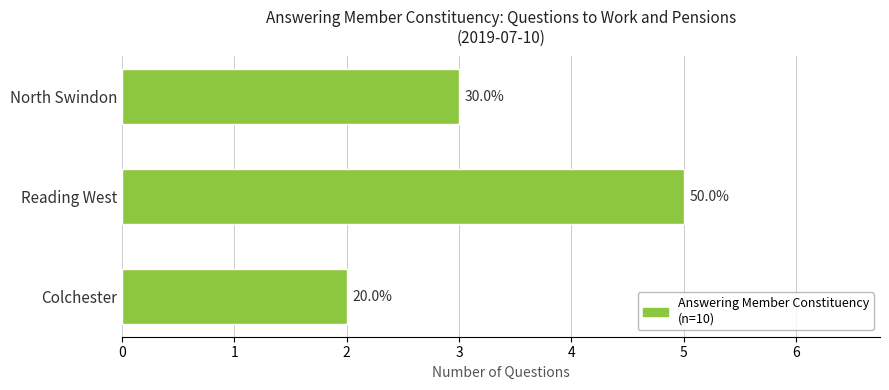

Rank the categories by value from highest to lowest.

Reading West, North Swindon, Colchester